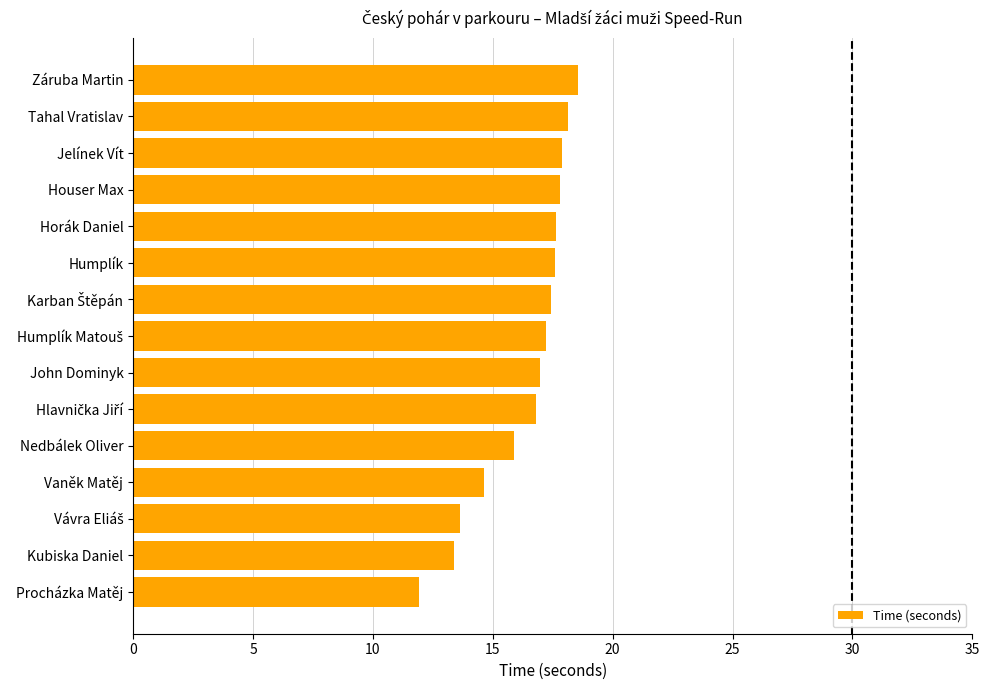

Between John Dominyk and Houser Max, which is larger?

Houser Max